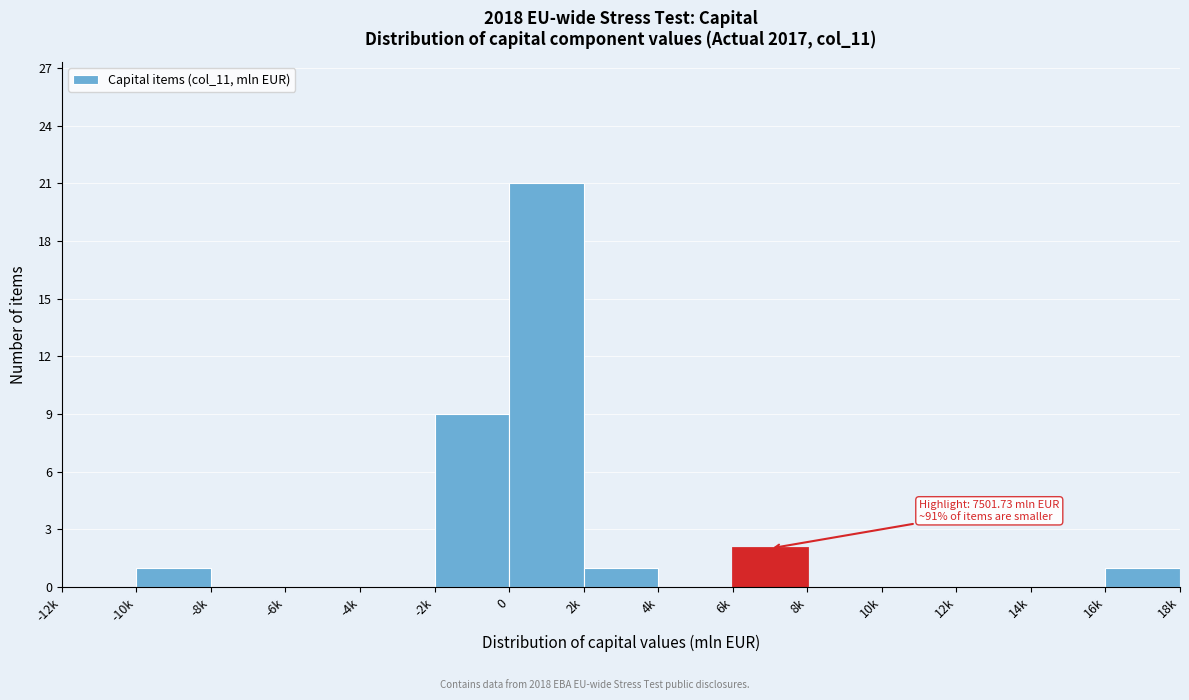

Reading left to right, what are all the values shown in this chart?

-12k=0	-10k=1	-8k=0	-6k=0	-4k=0	-2k=9	0=21	2k=1	4k=0	6k=2	8k=0	10k=0	12k=0	14k=0	16k=1